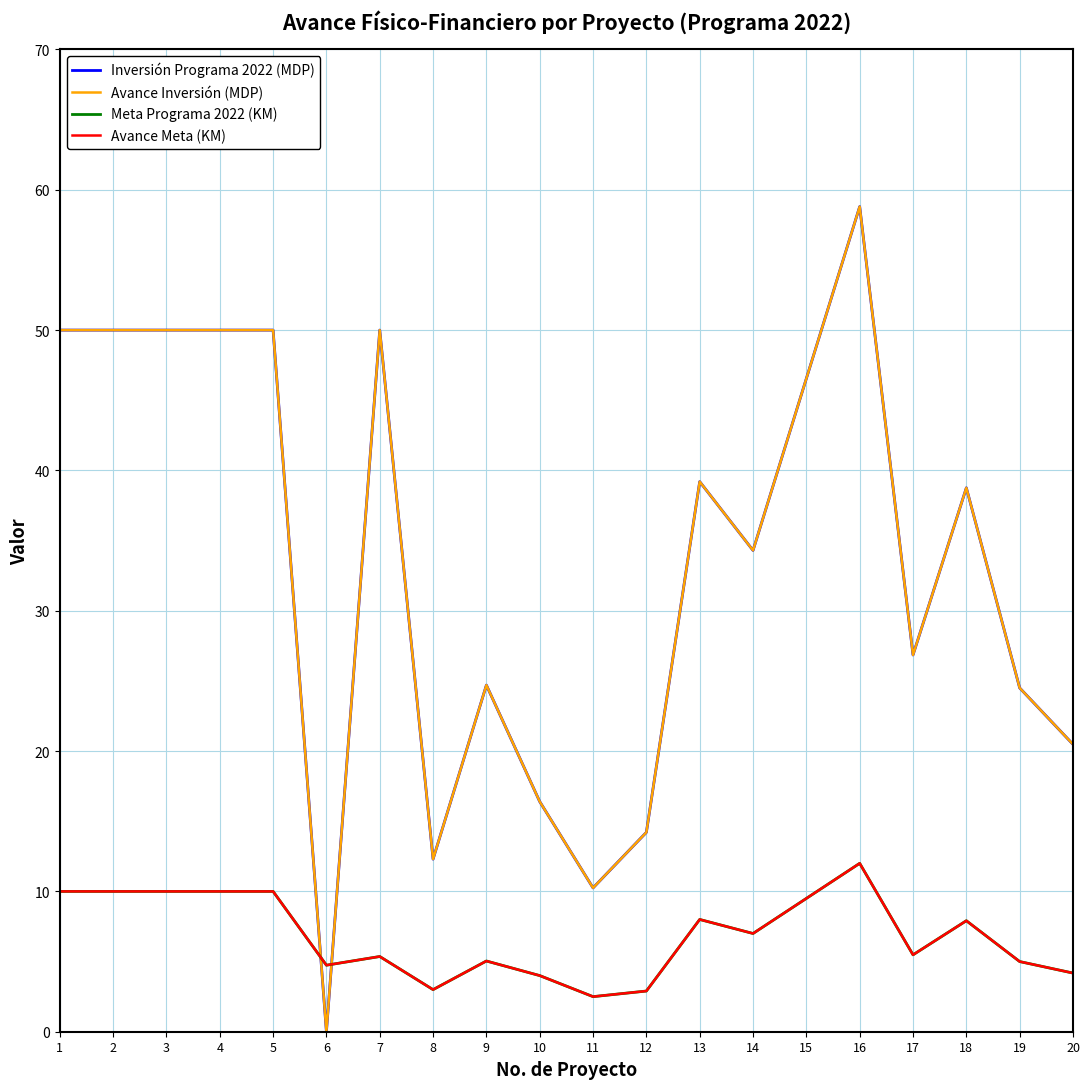

At which category is the sum across all series the highest?

16